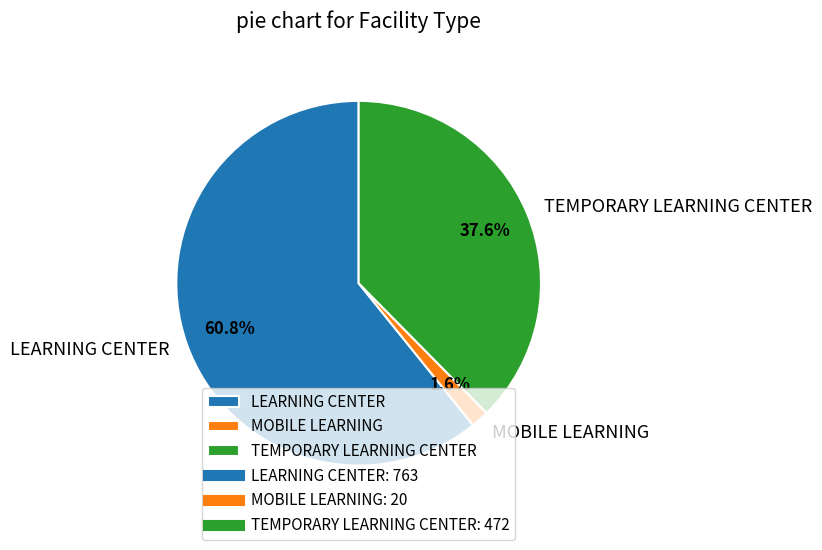

What is the total percentage of LEARNING CENTER and MOBILE LEARNING?

62.4%